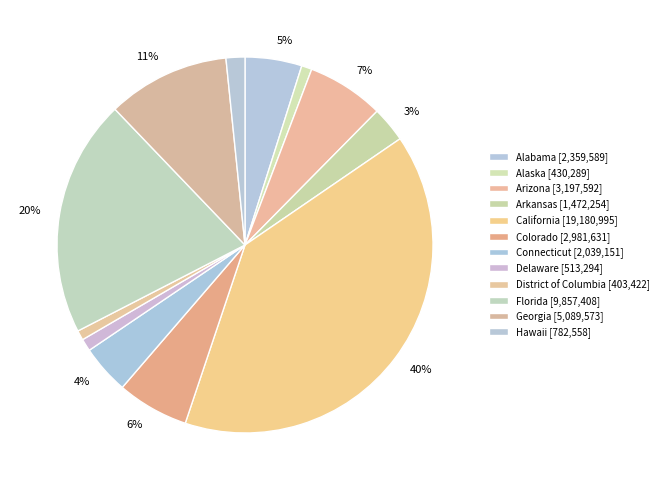

Is the sum of District of Columbia and Hawaii greater than half?

No